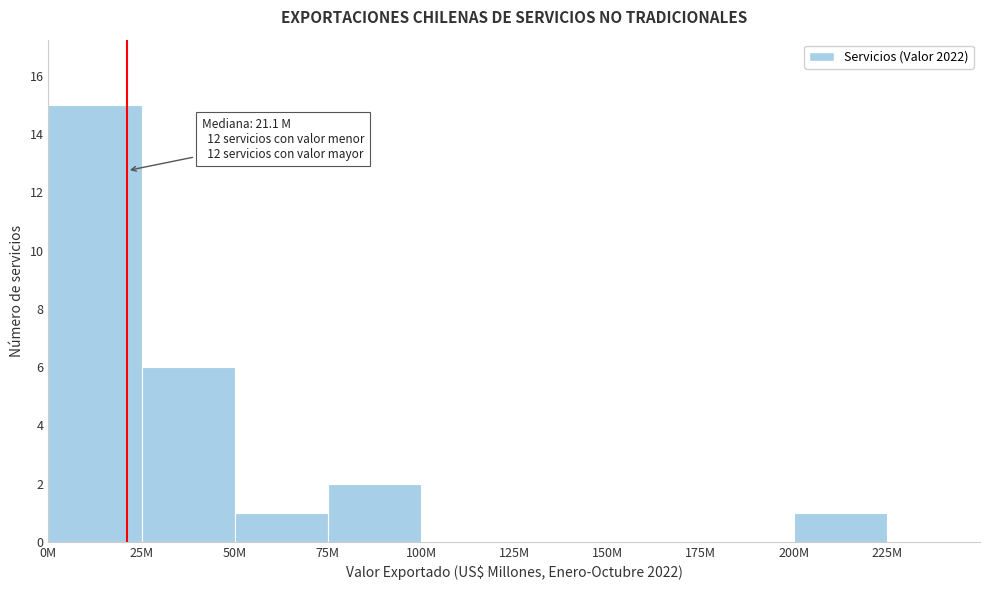

Reading left to right, transcribe all the data shown in this chart.

0M=15	25M=6	50M=1	75M=2	100M=0	125M=0	150M=0	175M=0	200M=1	225M=0